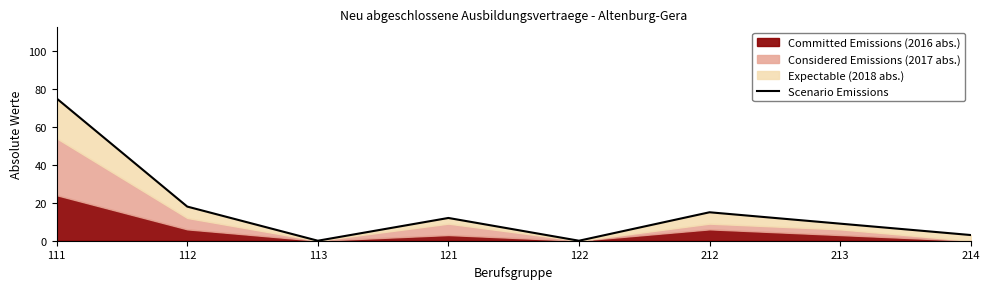

List the labels in order of value, largest first.

111, 112, 212, 121, 213, 214, 113, 122